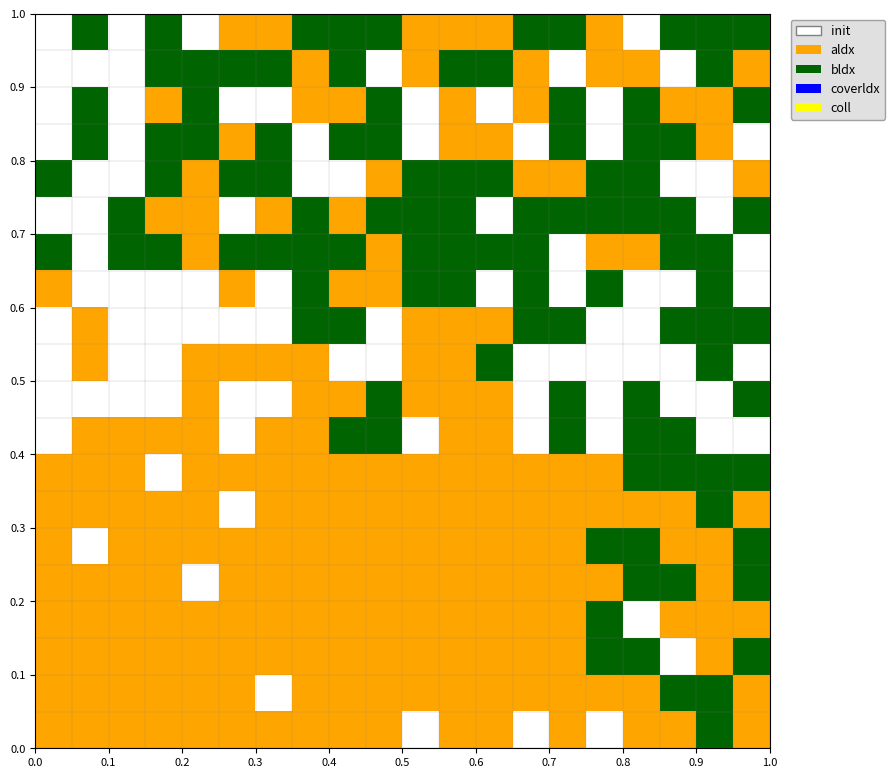

How many data points does each series have?

20